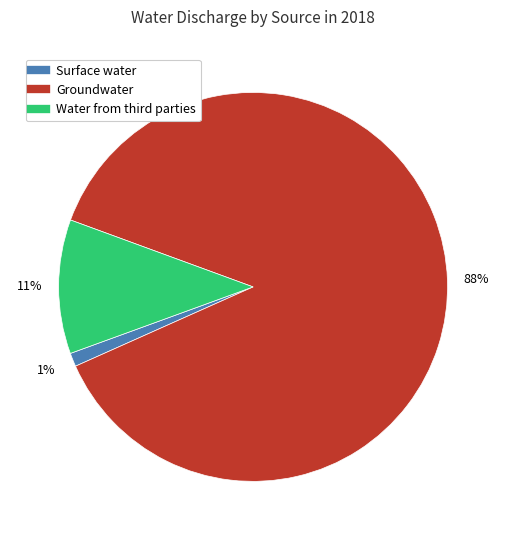

Which category accounts for the majority?

Groundwater